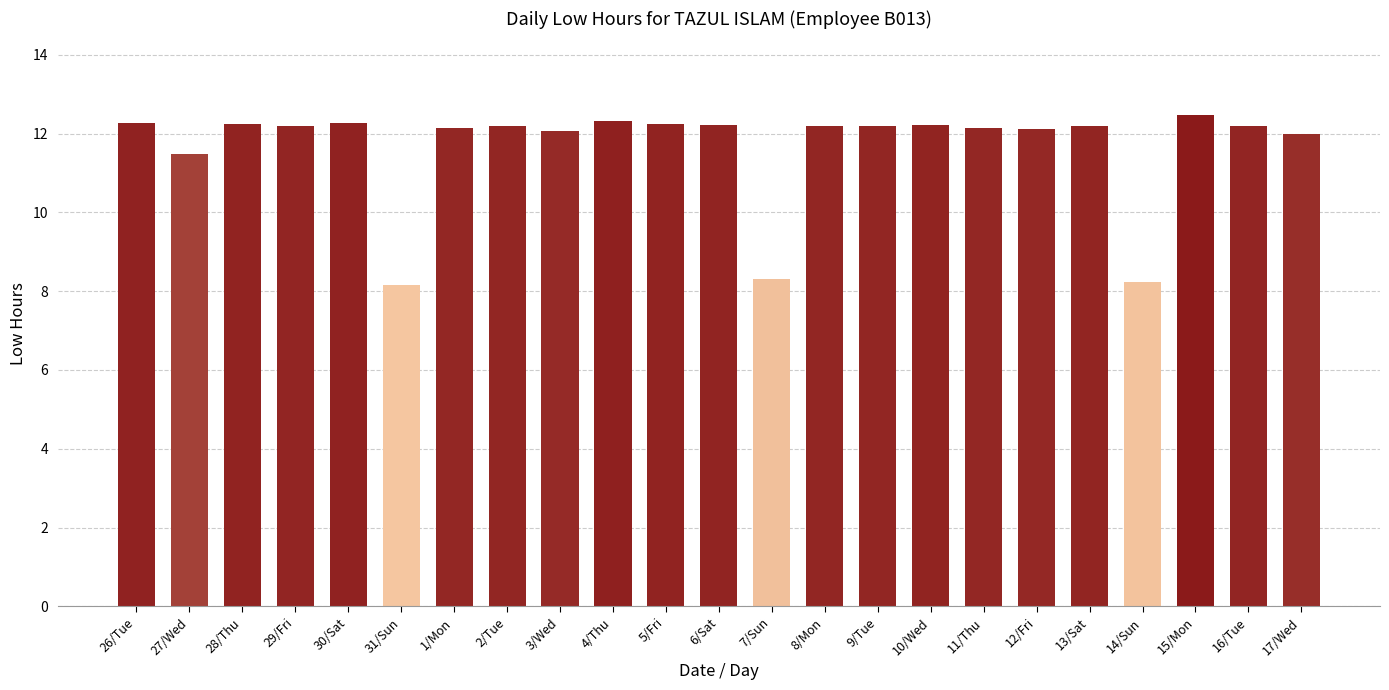

What is the ratio of the value at 14/Sun to the value at 4/Thu?

0.7